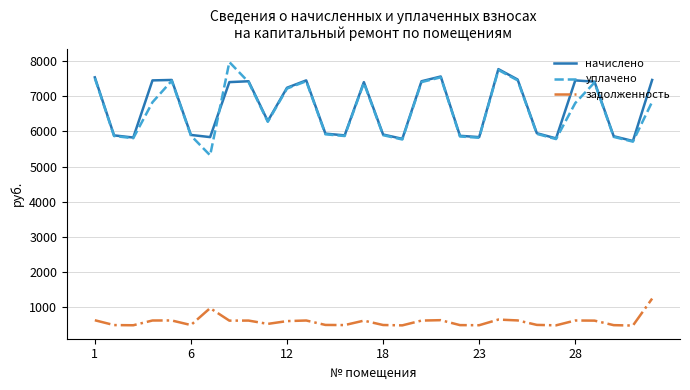

Which series has the largest range (max minus min)?

уплачено